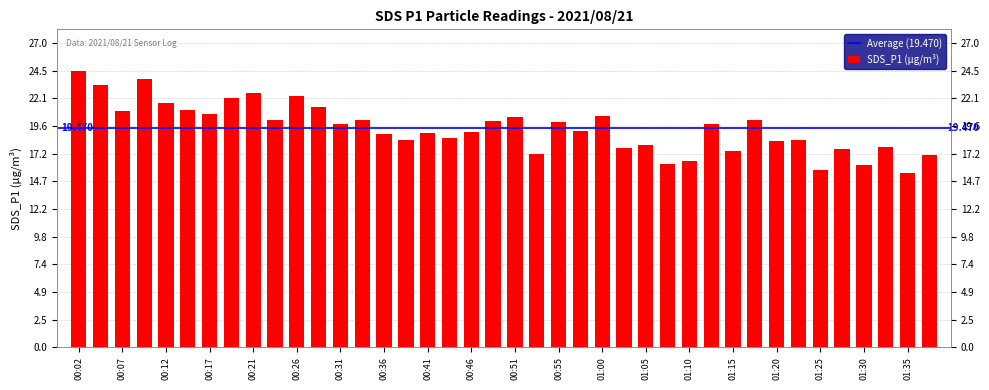

What is the difference between the maximum and minimum values?

9.1